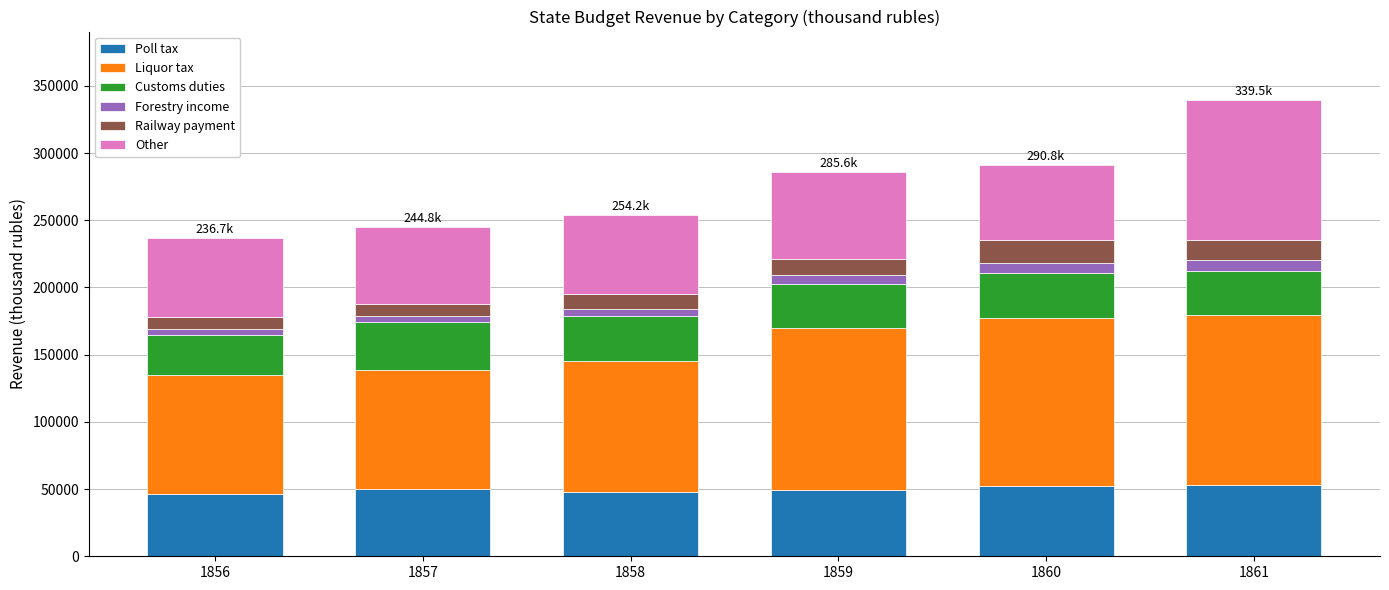

The value of Poll tax at 1860 is 52310. True or false?

True